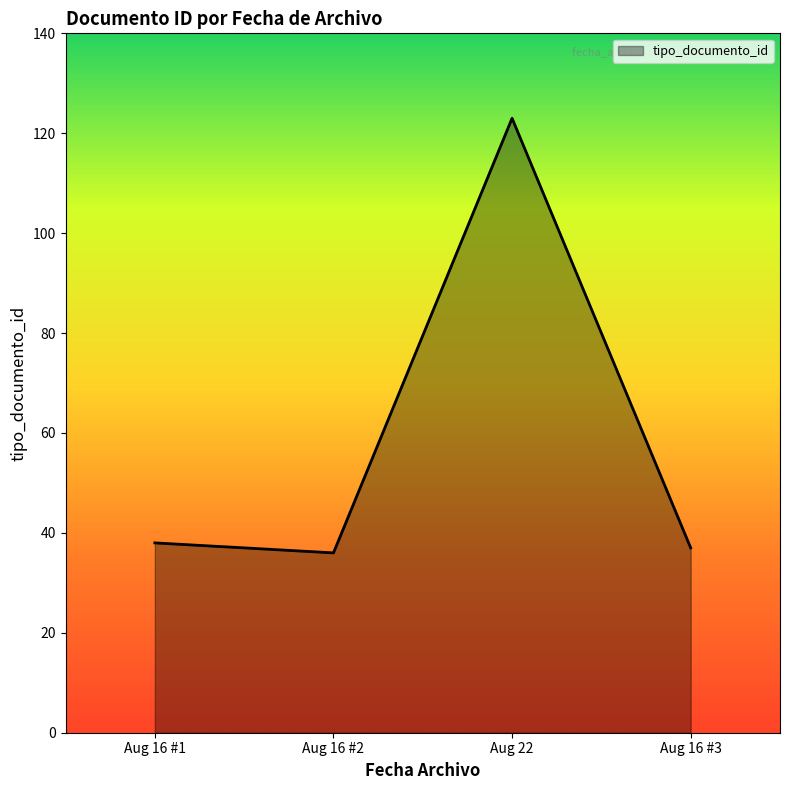

What is the ratio of the value at Aug 16 #2 to the value at Aug 16 #3?

1.0